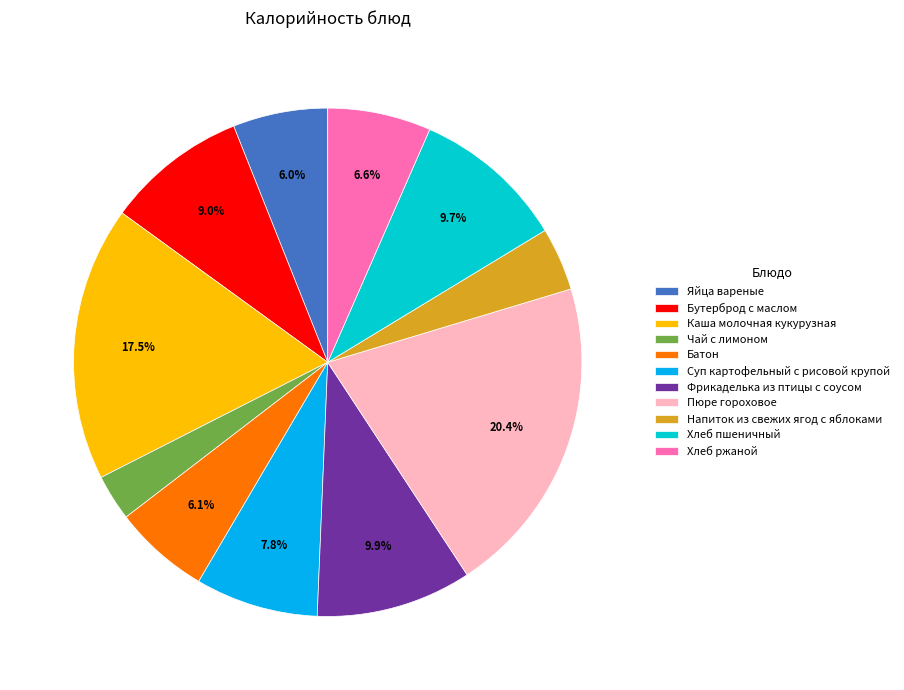

What portion of the pie excludes Фрикаделька из птицы с соусом?

90.1%